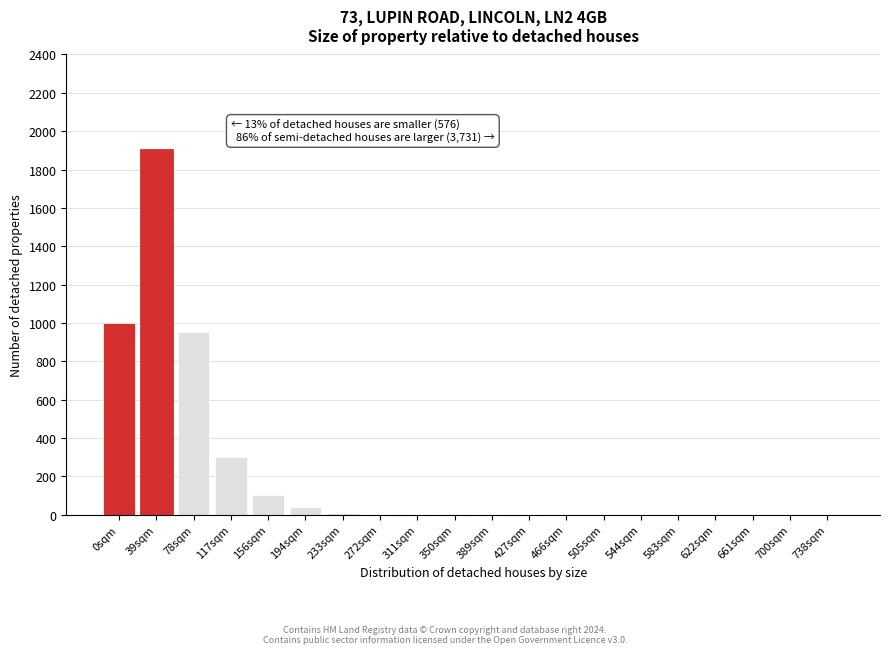

What is the sum of all values?

4312